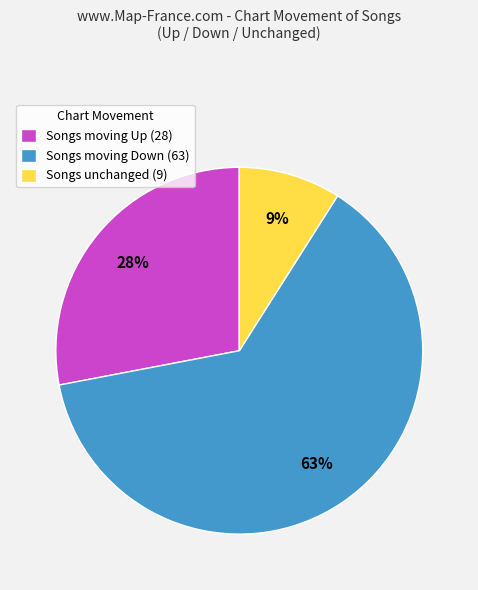

To the nearest percent, what is the difference between the Songs unchanged (9) and Songs moving Up (28) slice percentages?

19%